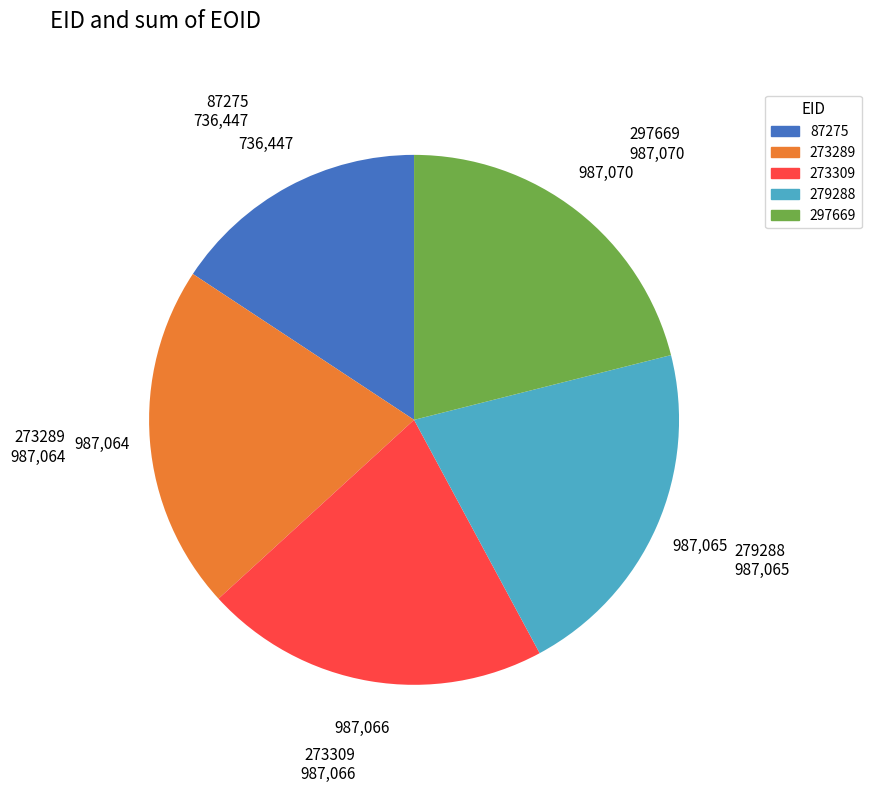

Count the number of slices in the pie.

5